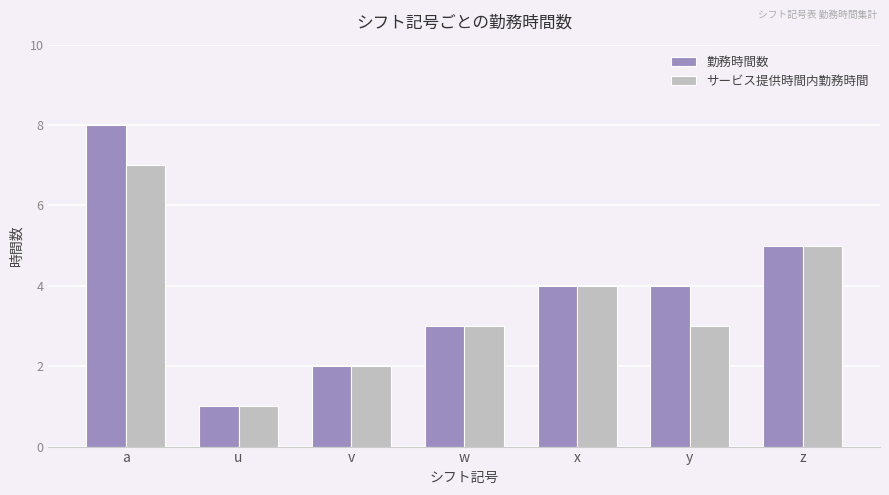

What is the difference between the second highest and second lowest values in the 勤務時間数 series?

3